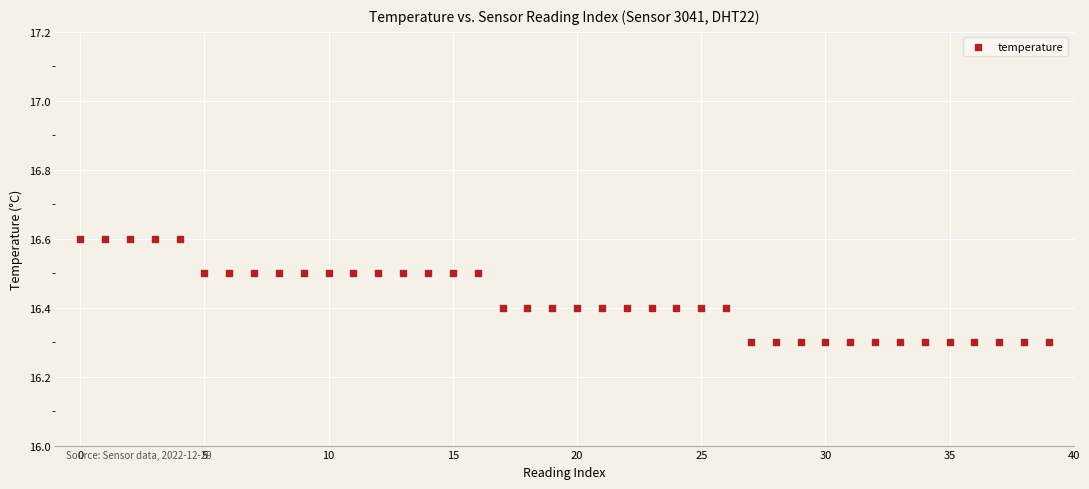

Count the number of points in this scatter plot.

40